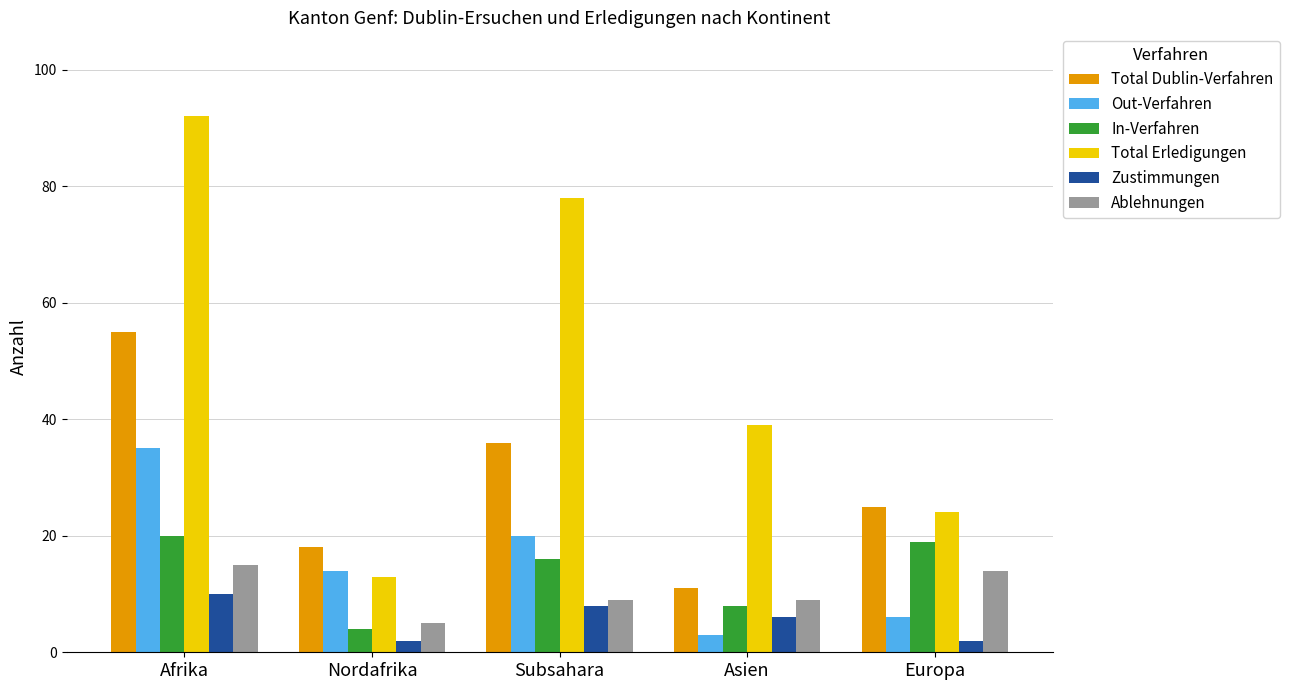

Does the chart contain stacked bars?

No